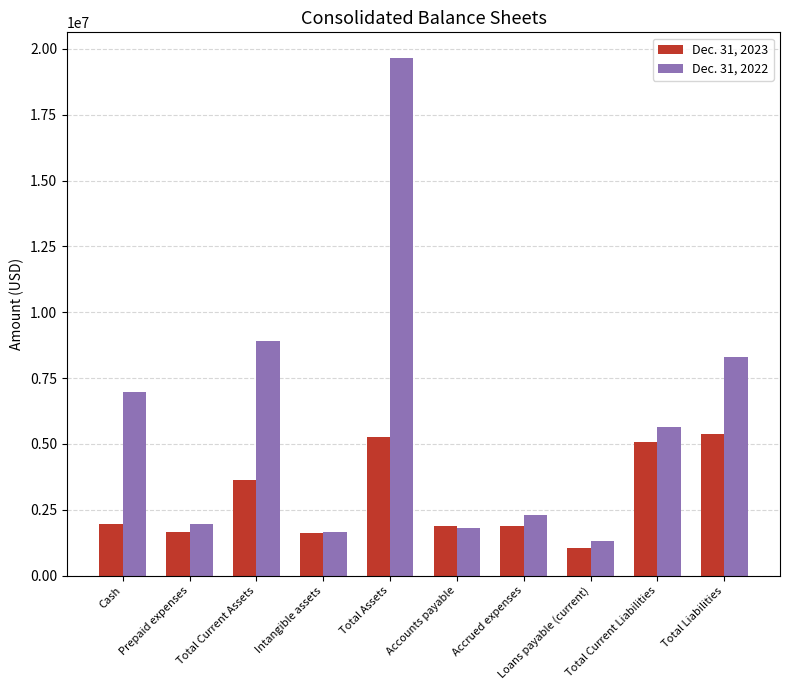

Is it true that Dec. 31, 2023 equals 5062616 at Total Current Liabilities?

True